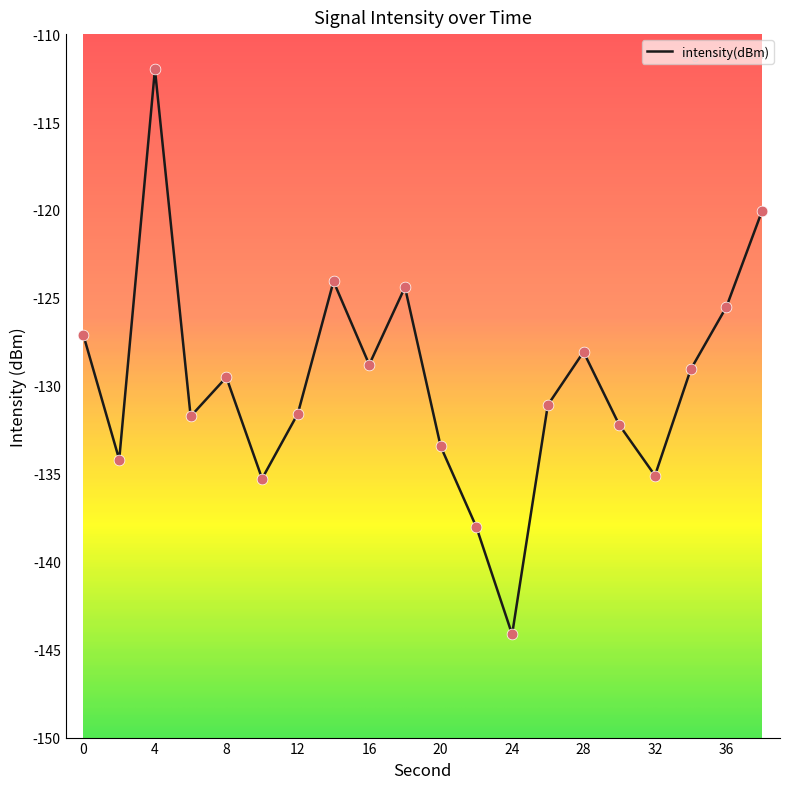

What is the maximum value shown in the chart?

-112.0